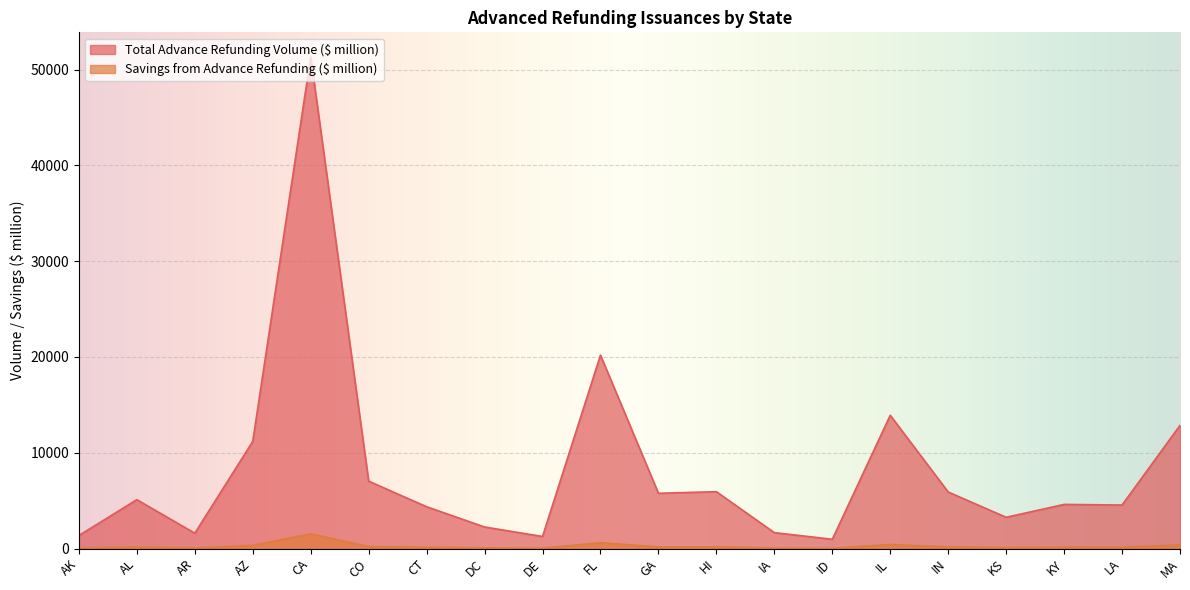

True or false: Total Advance Refunding Volume ($ million) has a value of 2972.8 at IN.

False